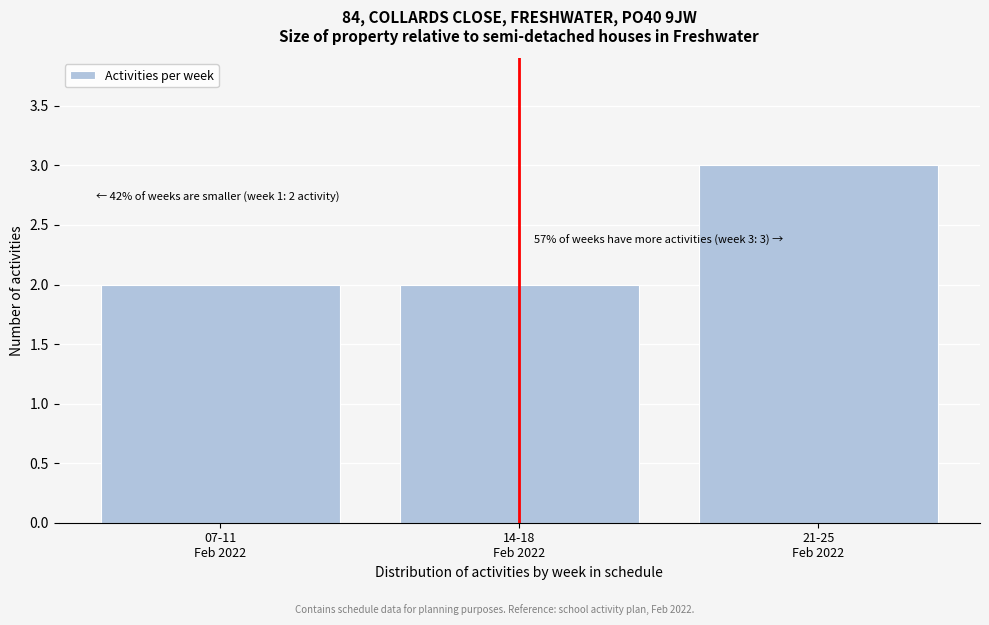

Reading right to left, transcribe all the data shown in this chart.

3	2	2